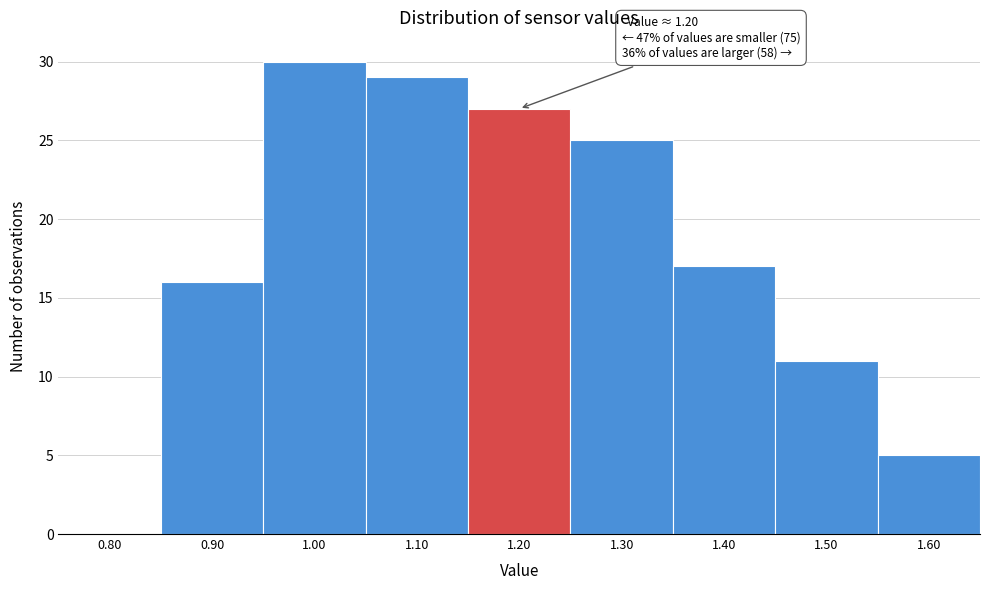

Reading left to right, what are all the values shown in this chart?

0.80=0	0.90=16	1.00=30	1.10=29	1.20=27	1.30=25	1.40=17	1.50=11	1.60=5